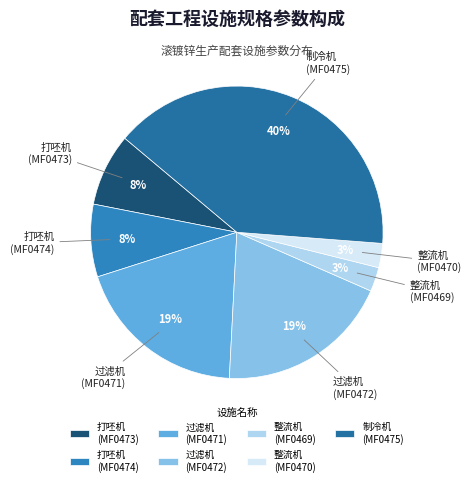

Is there any slice that represents more than half of the pie?

No